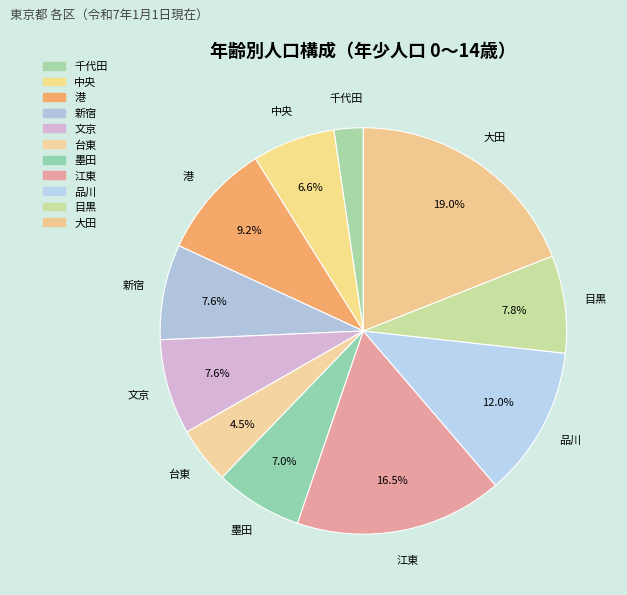

Does 台東 account for over 50% of the chart?

No